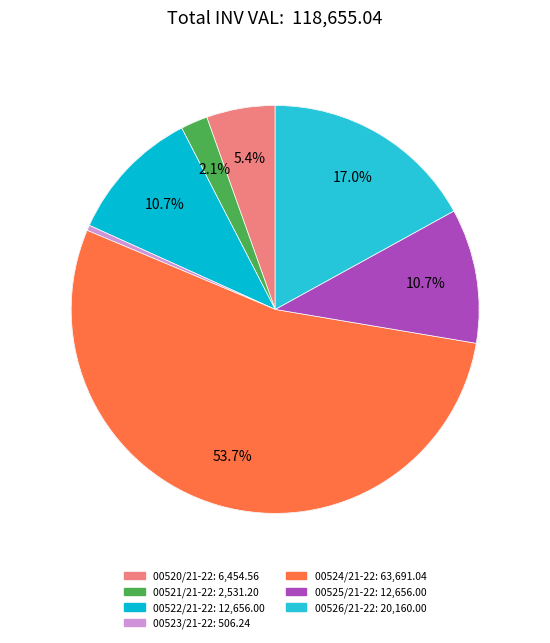

To the nearest percent, what is the combined percentage of 00523/21-22 and 00522/21-22?

11%